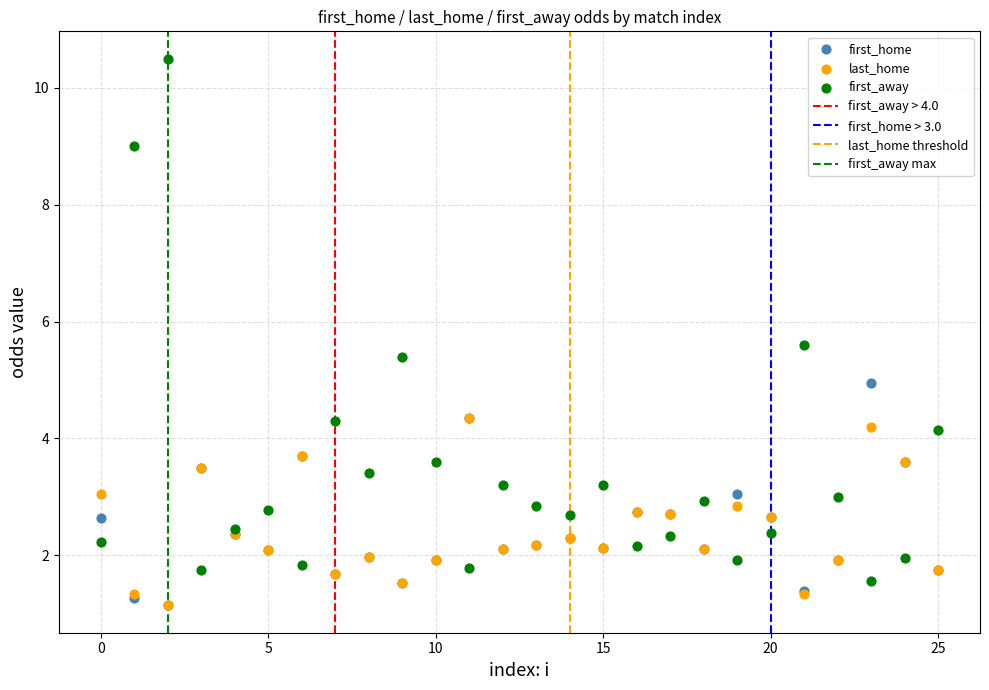

In the first_away series, what Y value is closest to 6?

5.6